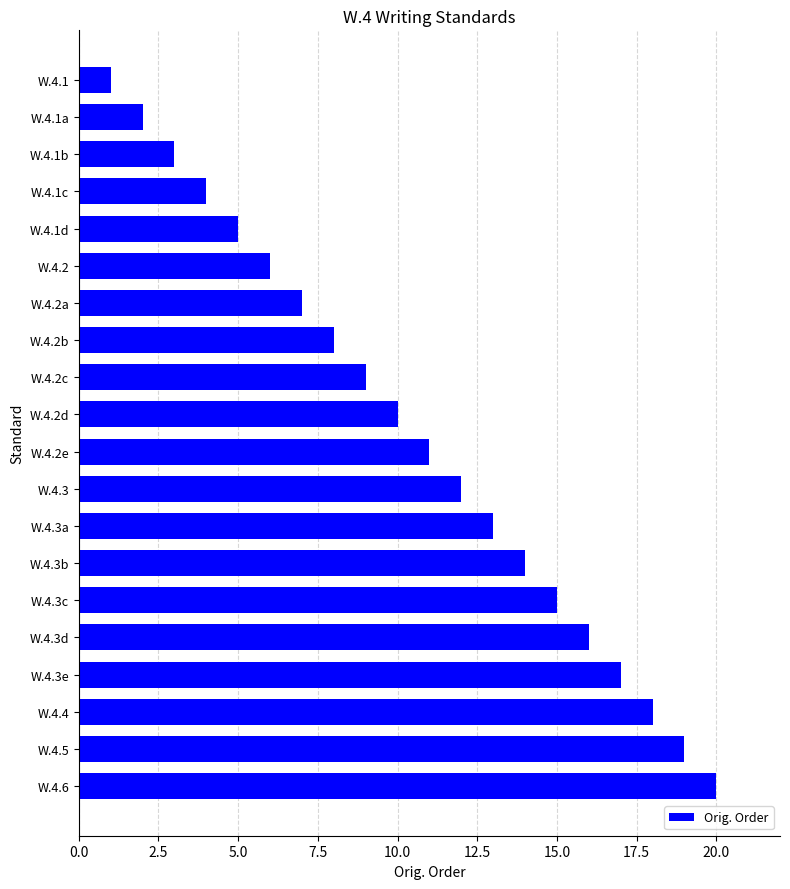

Between W.4.1b and W.4.1d, which is larger?

W.4.1d